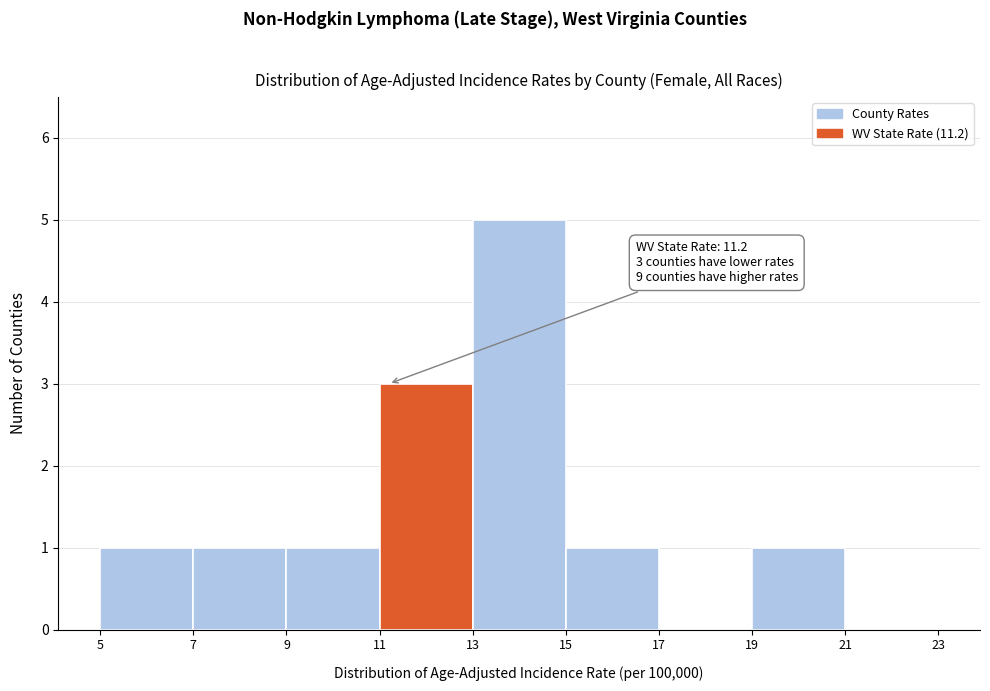

Which range on the x-axis has the tallest bar?

13 to 15